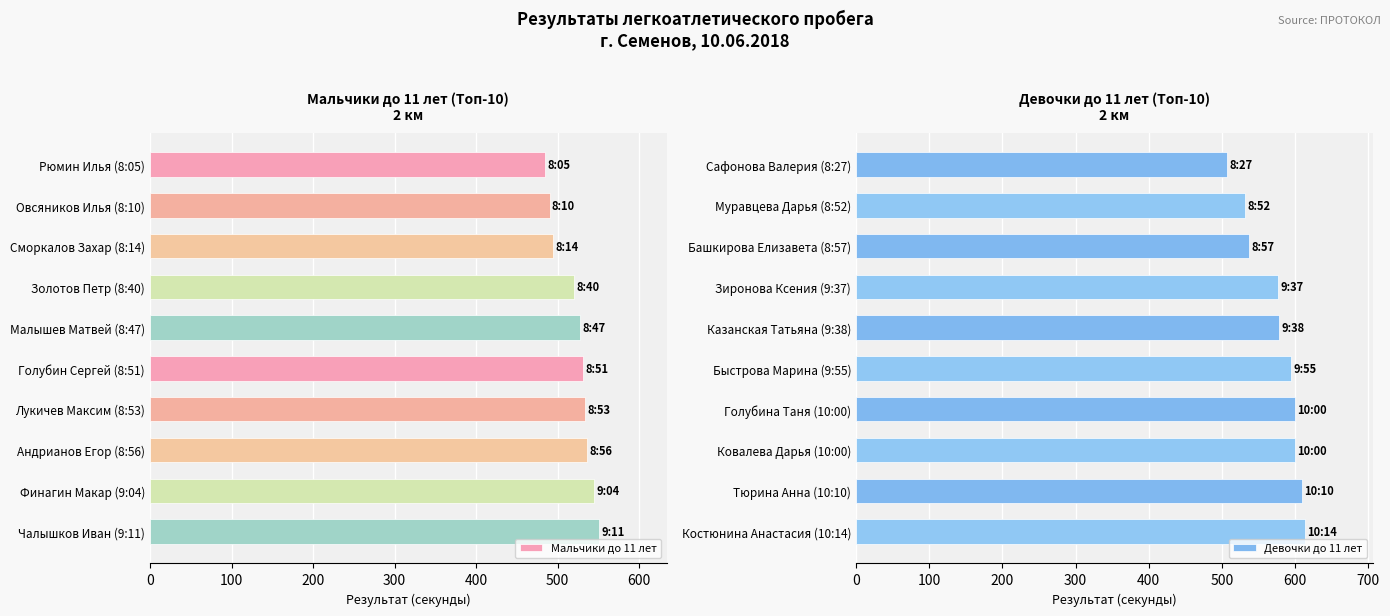

How many series are shown in this chart?

2